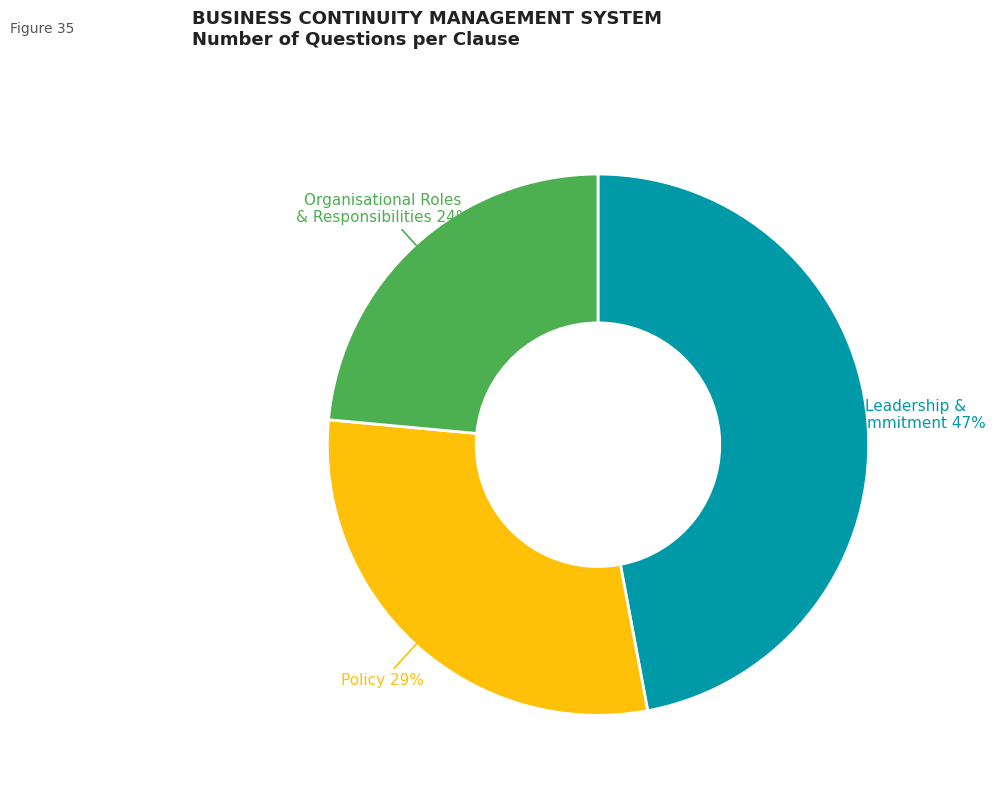

To the nearest percent, what is the average slice percentage?

33%